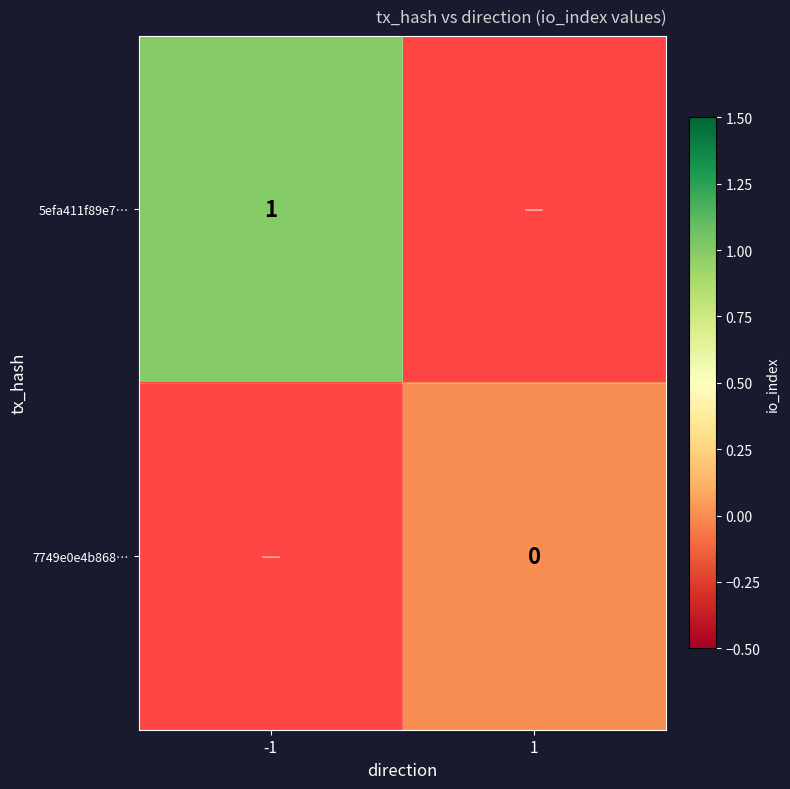

What is the maximum value shown in the chart?

1.0